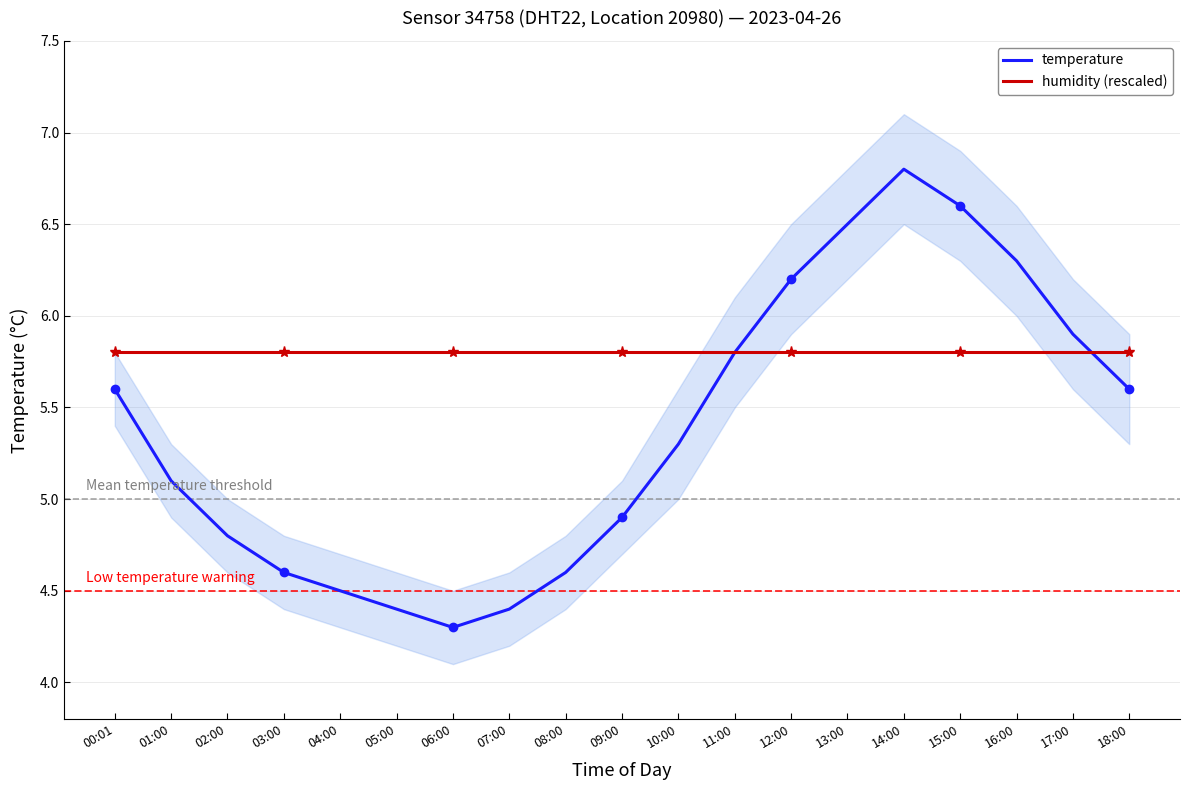

Which category has the lowest value in the humidity (rescaled) series?

00:01